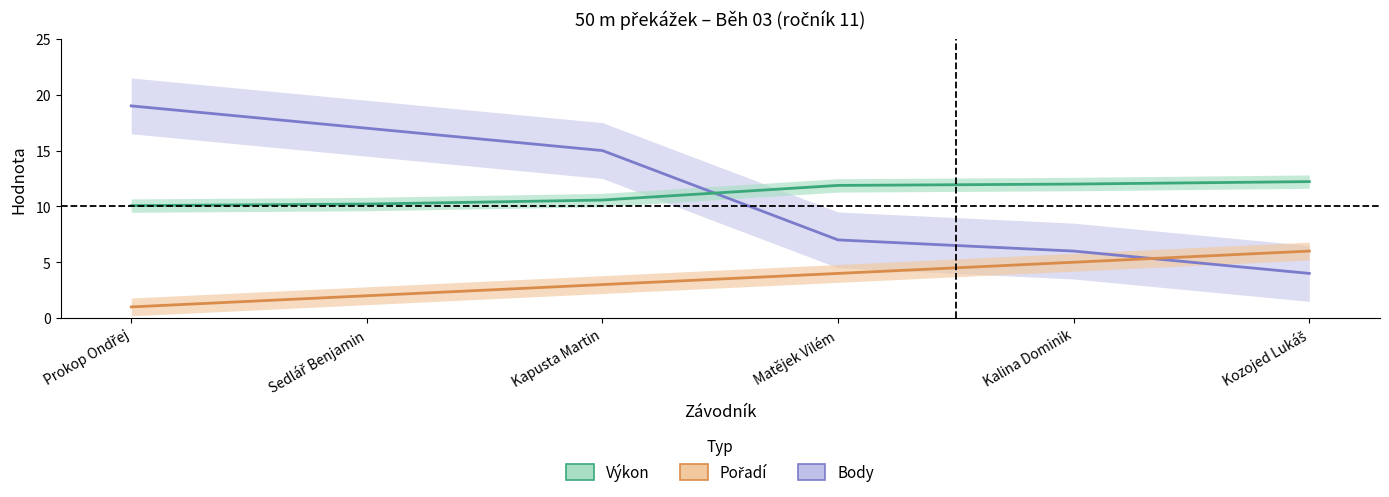

True or false: Pořadí has a value of 5.0 at Kapusta Martin.

False